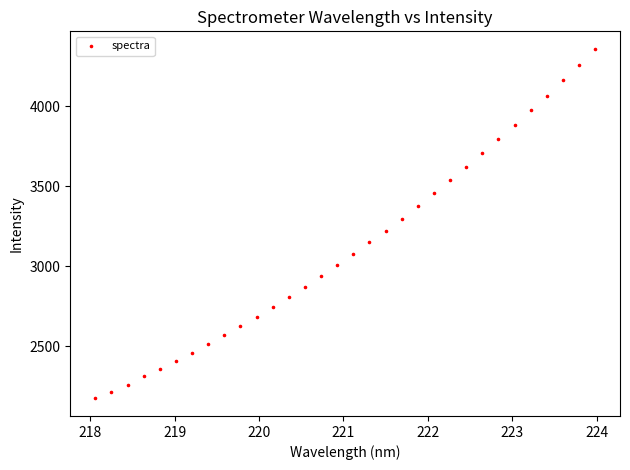

What is the range of X values (max minus min)?

5.9